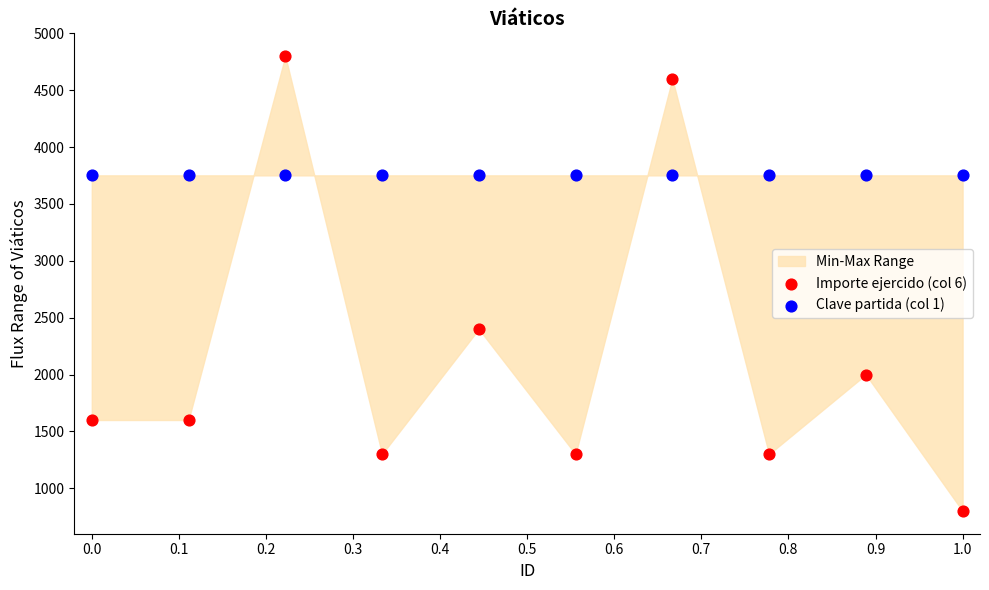

Which series reaches the minimum Y coordinate?

Importe ejercido (col 6)